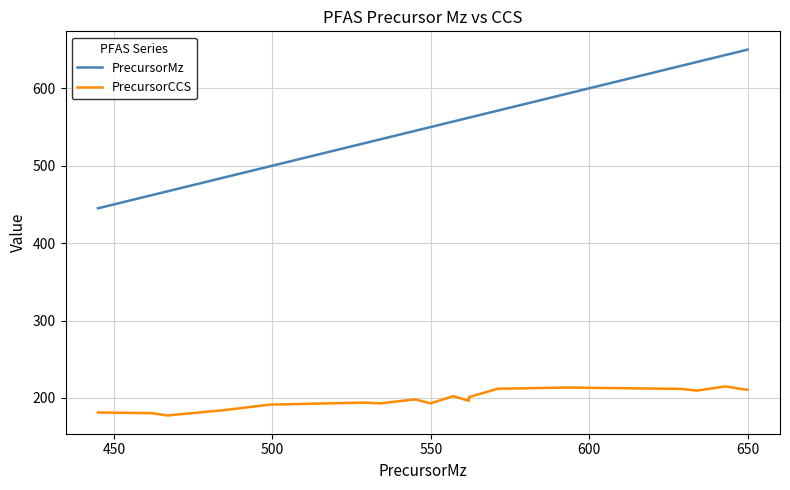

Which series has the widest spread of values?

PrecursorMz